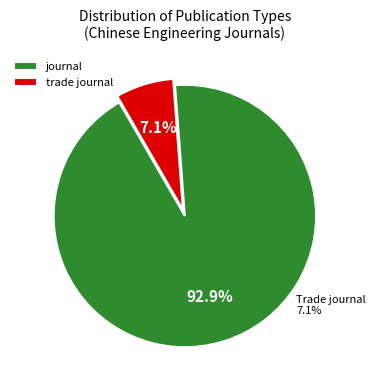

What is the smallest slice in the pie chart?

trade journal